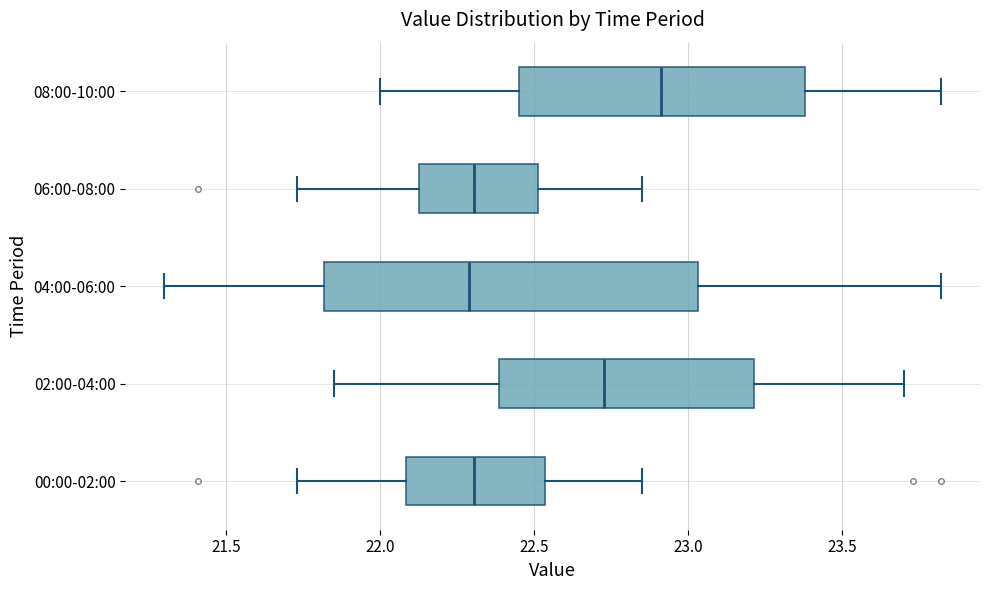

Reading bottom to top, transcribe this box plot: for each box, give where its median line is, the range the box spans, and where its two whiskers end, as read against the x-axis. The values are not printed on the chart, so give them approximately, as read against the axis.

00:00-02:00: median 22.30, box 22.10 to 22.55, whiskers 21.75 to 22.85
02:00-04:00: median 22.75, box 22.40 to 23.20, whiskers 21.85 to 23.70
04:00-06:00: median 22.30, box 21.80 to 23.05, whiskers 21.30 to 23.80
06:00-08:00: median 22.30, box 22.15 to 22.50, whiskers 21.75 to 22.85
08:00-10:00: median 22.90, box 22.45 to 23.40, whiskers 22.00 to 23.80